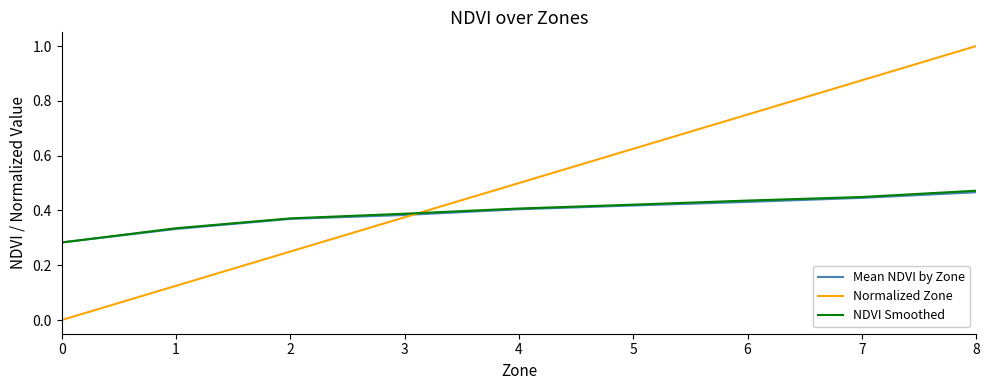

True or false: Mean NDVI by Zone has a value of 0.4 at 5.

True